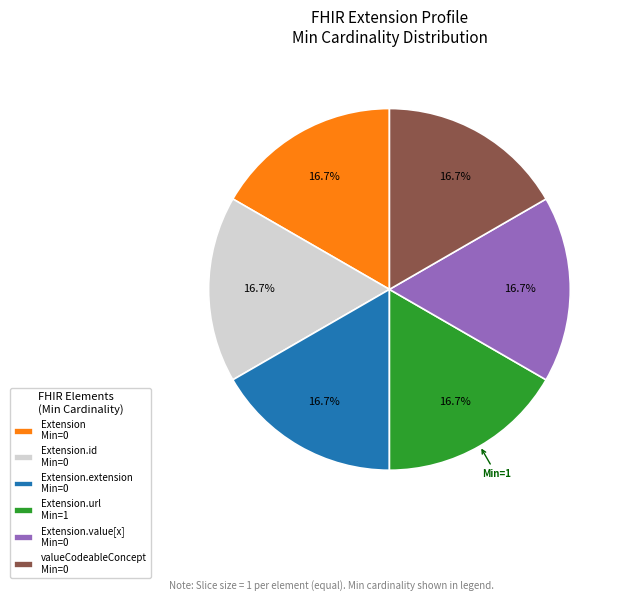

Does any single category account for the majority?

No